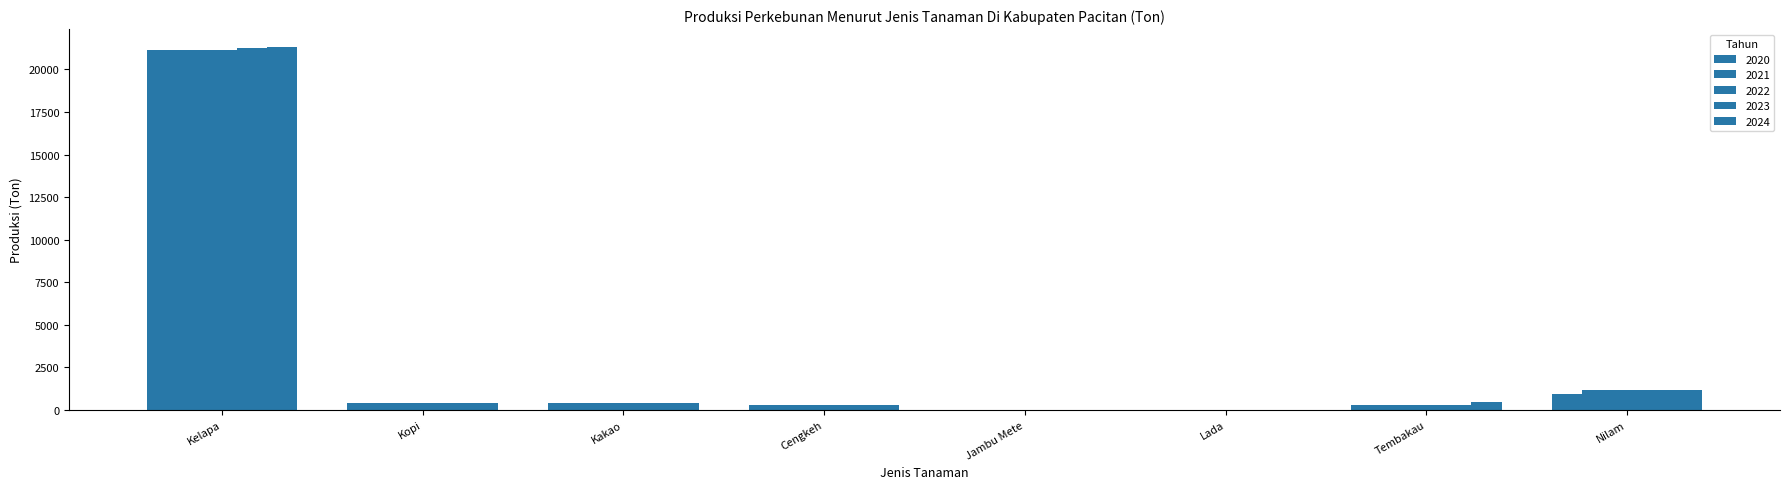

How many groups of bars are there?

8